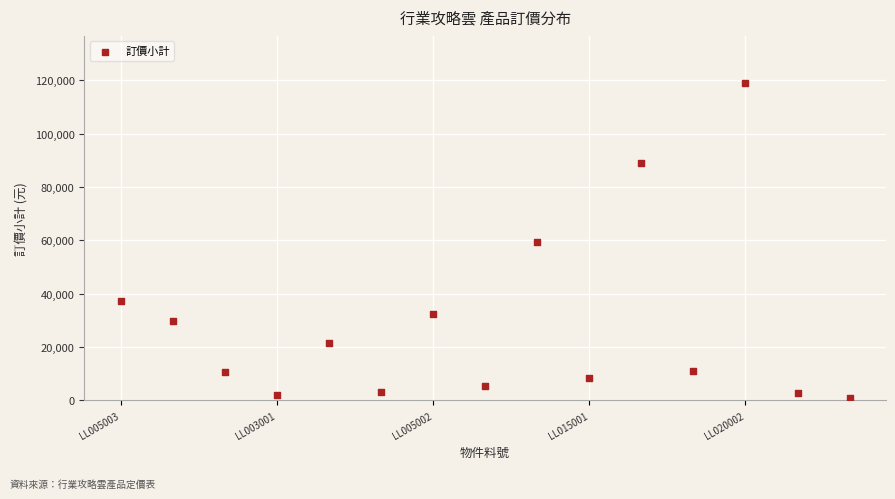

What is the range of Y values (max minus min)?

117800